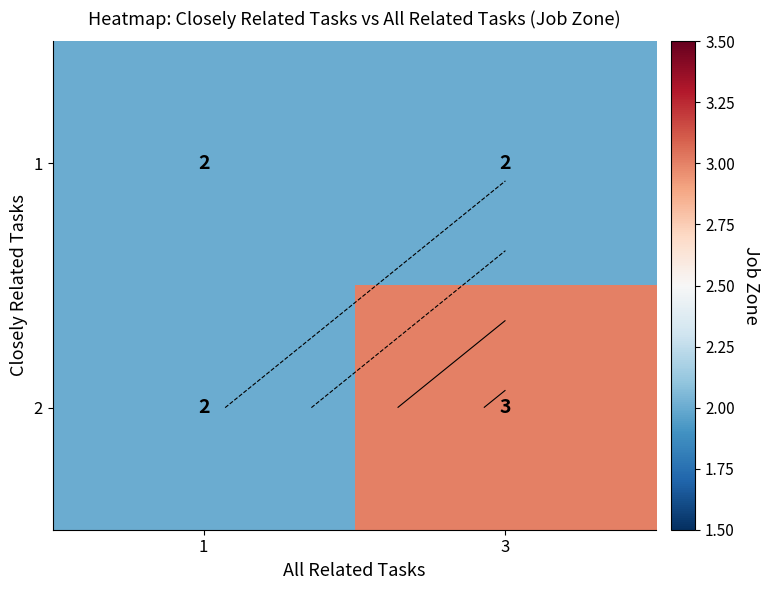

Read the 1 value at 3.

2